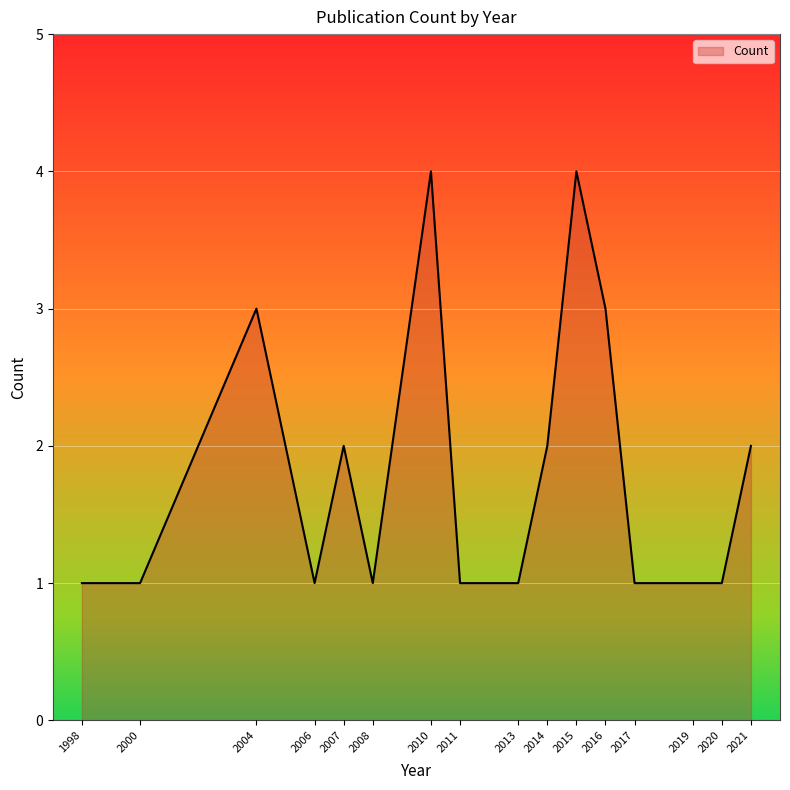

Does the chart have visible grid lines?

Yes